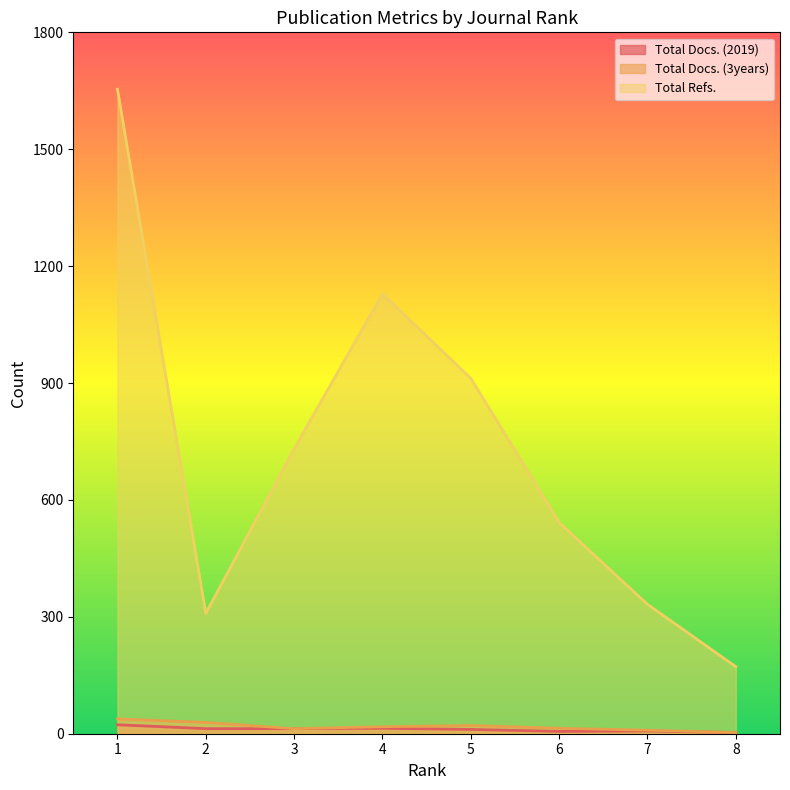

What is the value of the Total Docs. (2019) point at the 5th from the left?

11